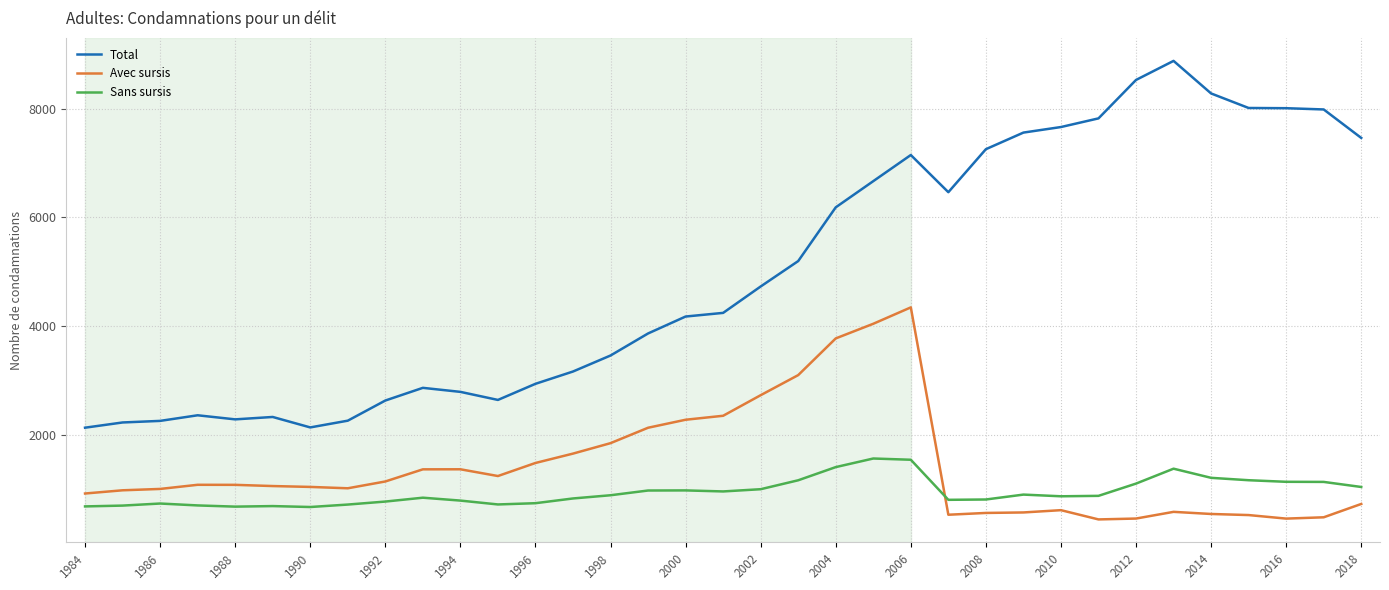

Which series has the largest total across all categories?

Total